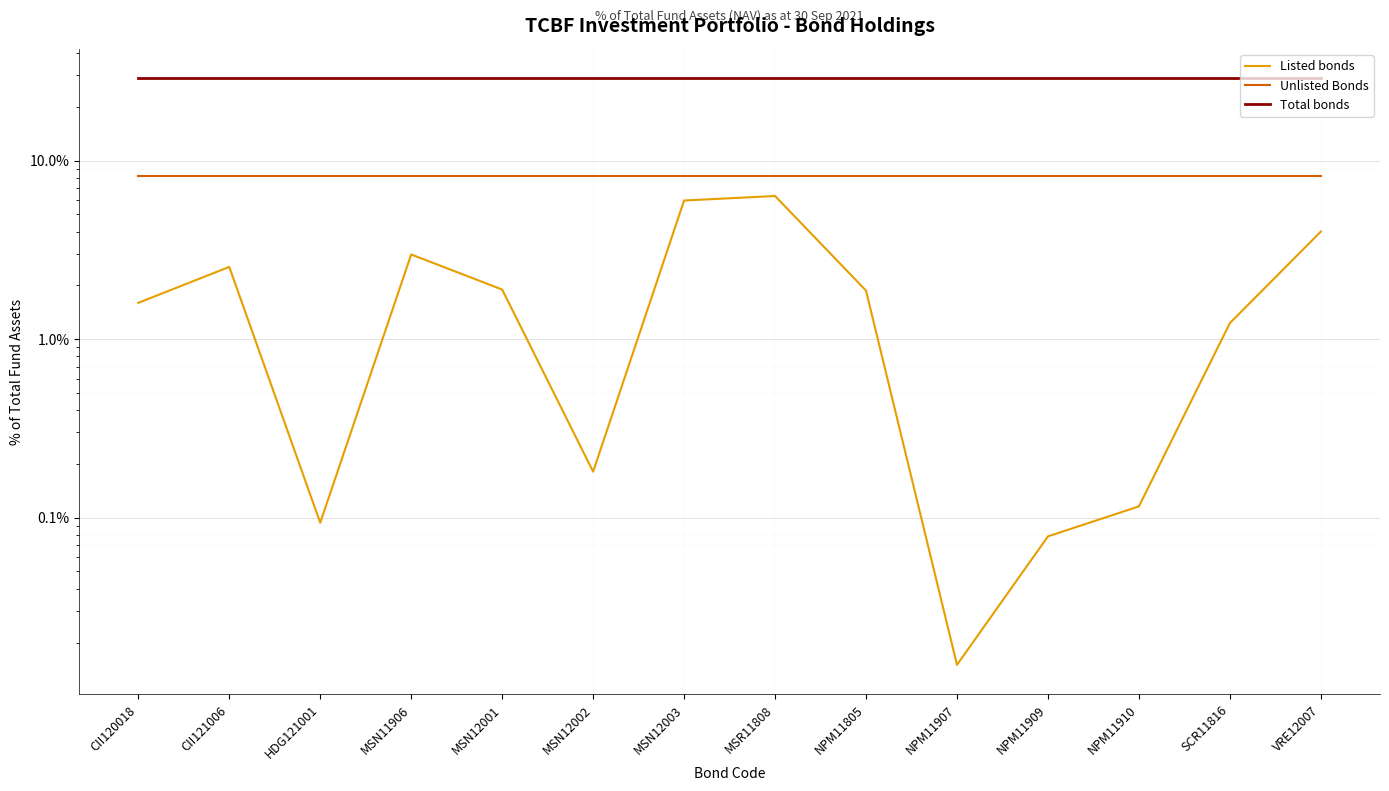

True or false: Total bonds has more than 0 points higher than both neighbors.

False